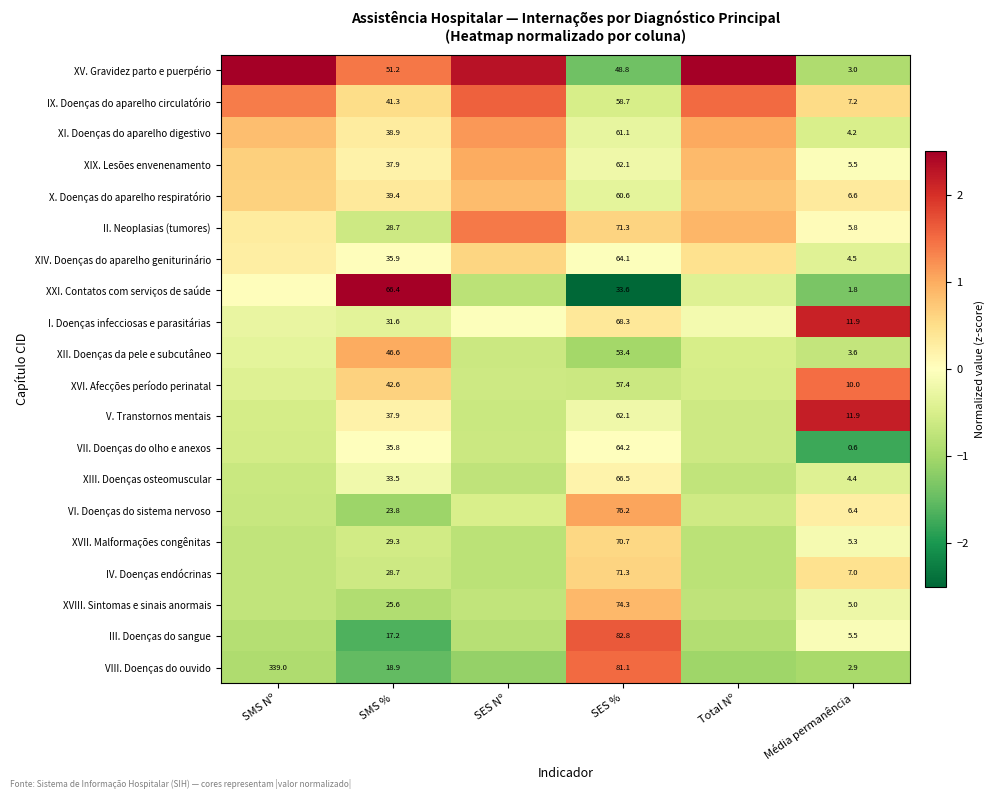

Where does the XVIII. Sintomas e sinais anormais series first go above 0?

SES %